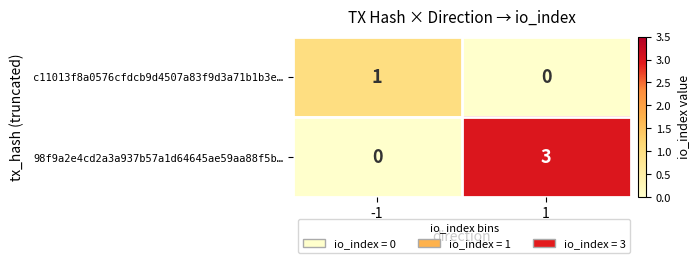

Rank the series by their average value, from lowest to highest.

c11013f8a0576cfdcb9d4507a83f9d3a71b1b3e…, 98f9a2e4cd2a3a937b57a1d64645ae59aa88f5b…